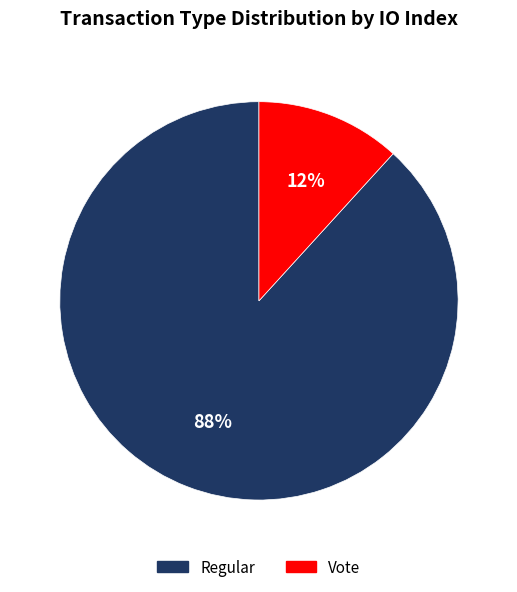

To the nearest percent, what is the difference between the largest and smallest slice percentages?

76%